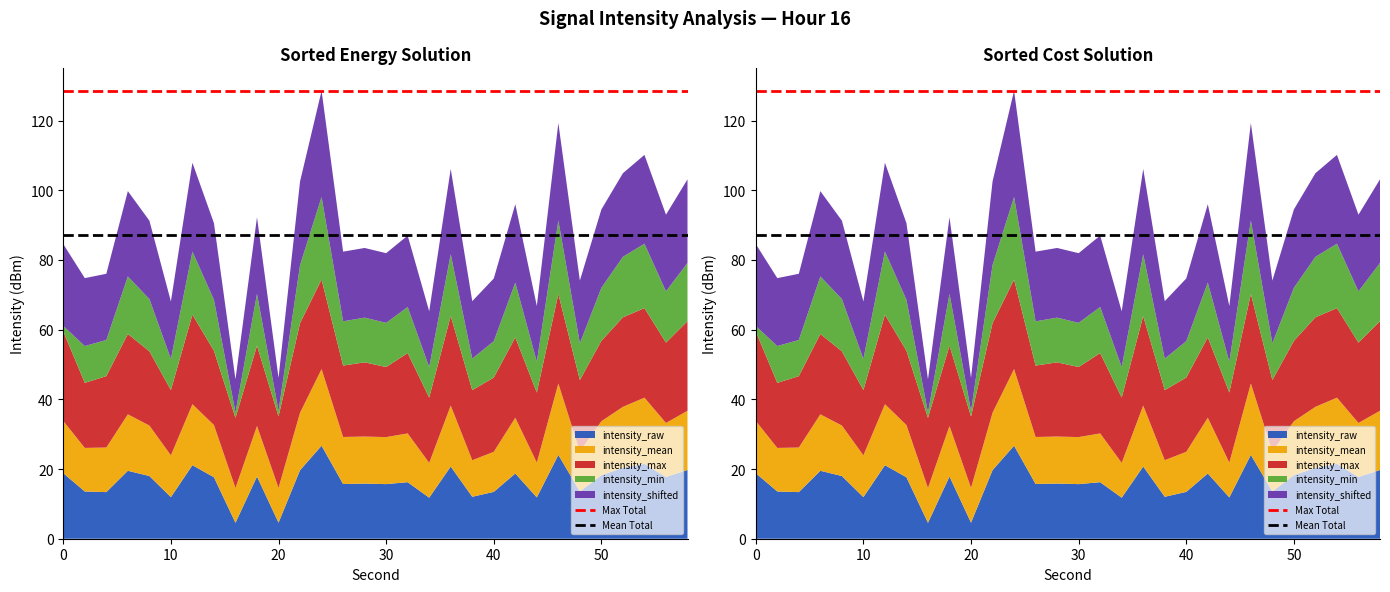

Reading left to right, extract all data points from this chart.

Max Total: 128.6	128.6
Mean Total: 87.3	87.3